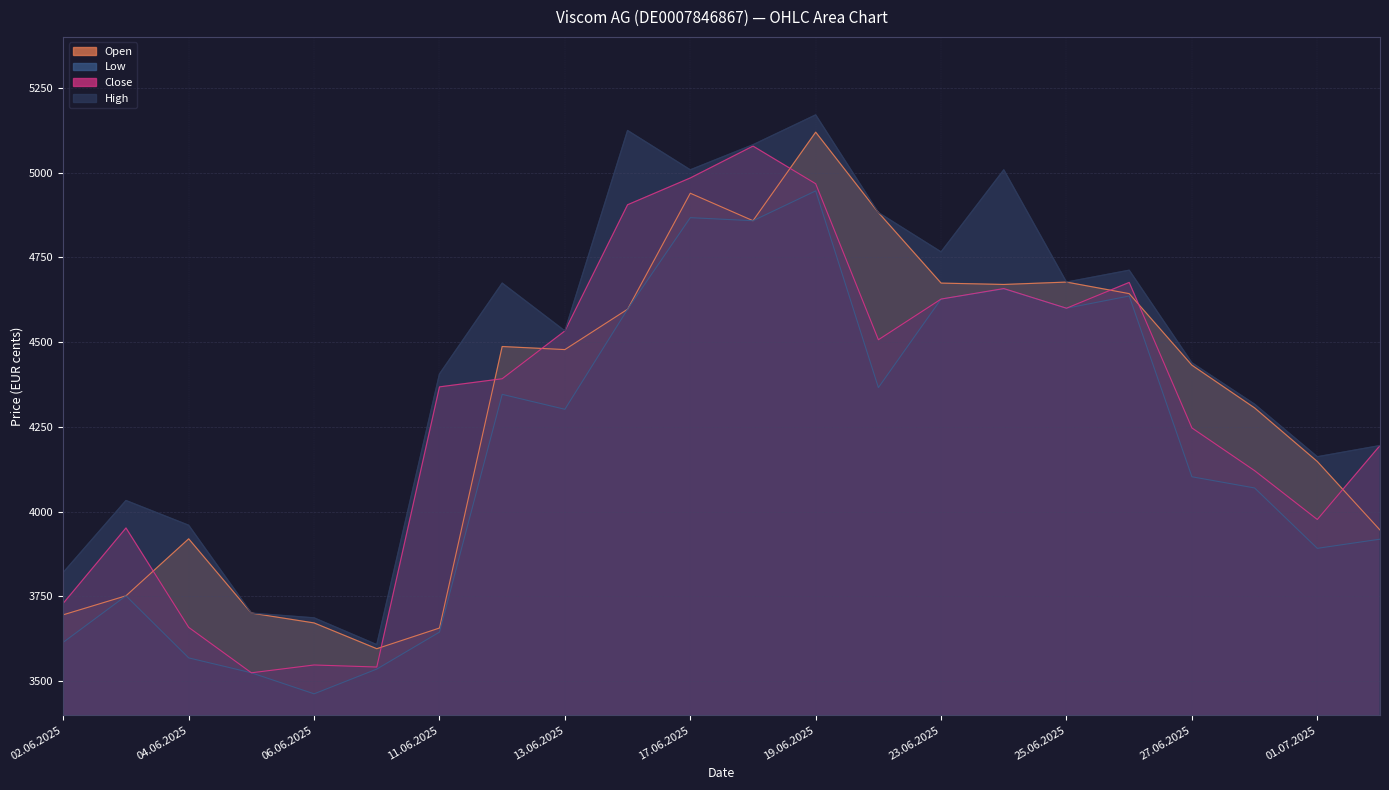

Is the value of Open at 11.06.2025 greater than the value of High at 02.06.2025?

No